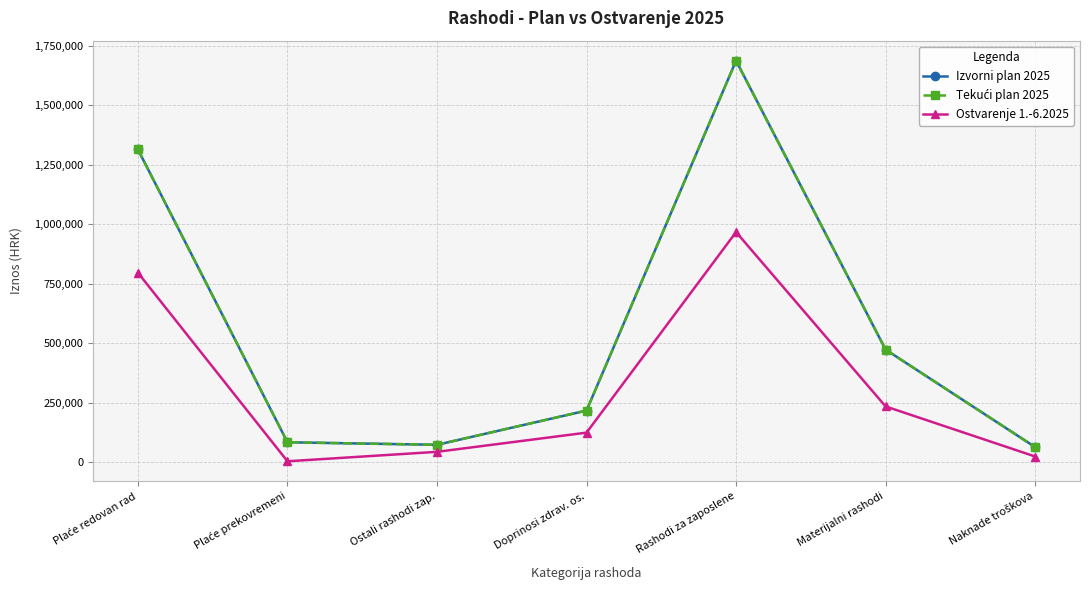

Reading left to right, list all the values displayed in this chart.

Izvorni plan 2025: Plaće redovan rad=1313752.0	Plaće prekovremeni=83480.0	Ostali rashodi zap.=72900.0	Doprinosi zdrav. os.=216768.0	Rashodi za zaposlene=1686900.0	Materijalni rashodi=472870.0	Naknade troškova=63270.0
Tekući plan 2025: Plaće redovan rad=1313752.0	Plaće prekovremeni=83480.0	Ostali rashodi zap.=72900.0	Doprinosi zdrav. os.=216768.0	Rashodi za zaposlene=1686900.0	Materijalni rashodi=472870.0	Naknade troškova=63270.0
Ostvarenje 1.-6.2025: Plaće redovan rad=795863.6	Plaće prekovremeni=3601.7	Ostali rashodi zap.=43350.0	Doprinosi zdrav. os.=124002.8	Rashodi za zaposlene=966818.1	Materijalni rashodi=234099.7	Naknade troškova=23709.3